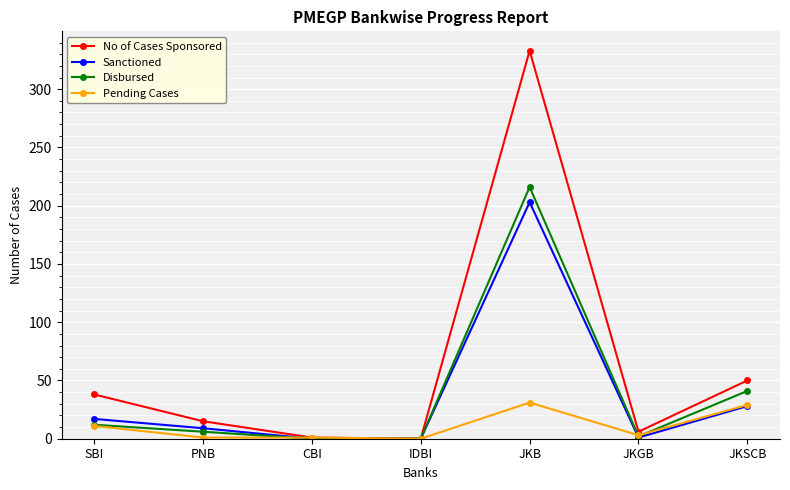

Is the value of No of Cases Sponsored at JKSCB greater than the value of Disbursed at JKSCB?

Yes